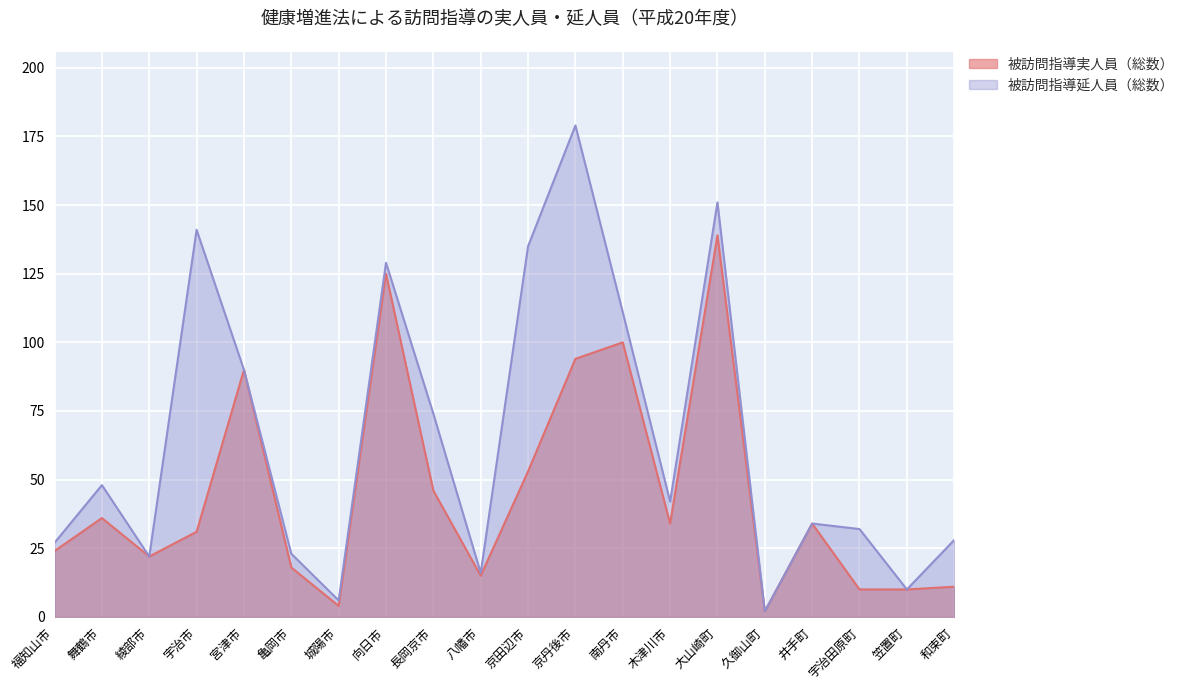

What is the difference between the second highest and second lowest values in the 被訪問指導実人員（総数） series?

121